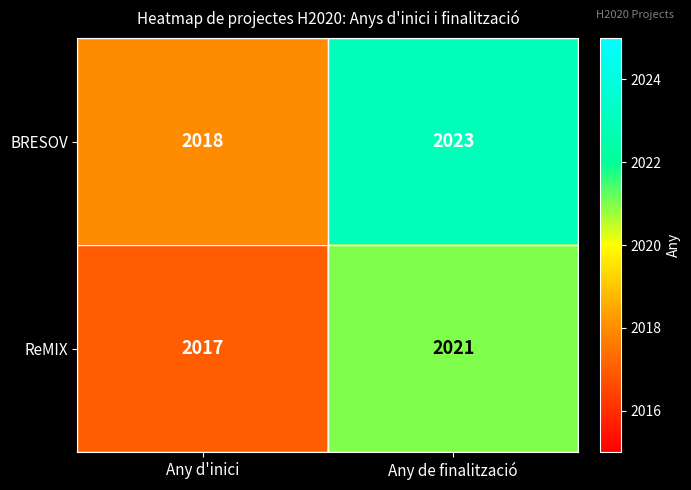

Which series has the widest spread of values?

BRESOV